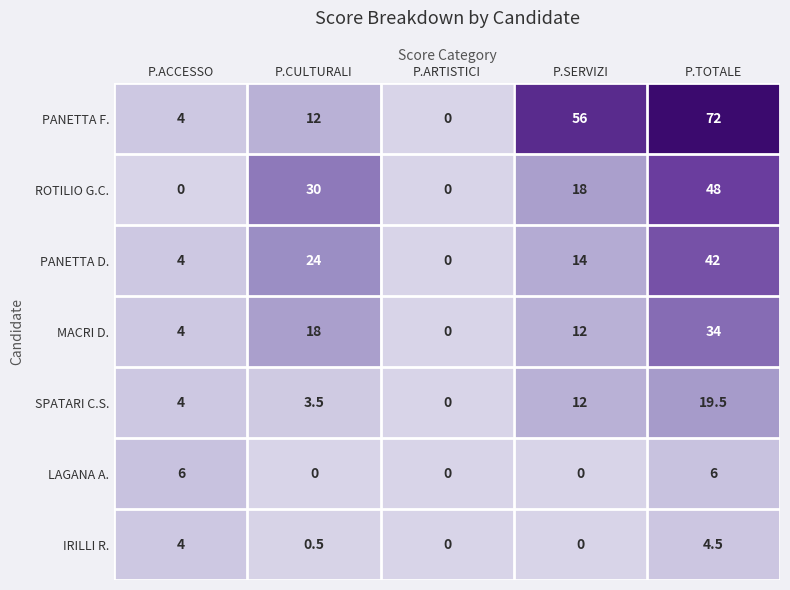

What is the total value across all series at P.TOTALE?

226.0